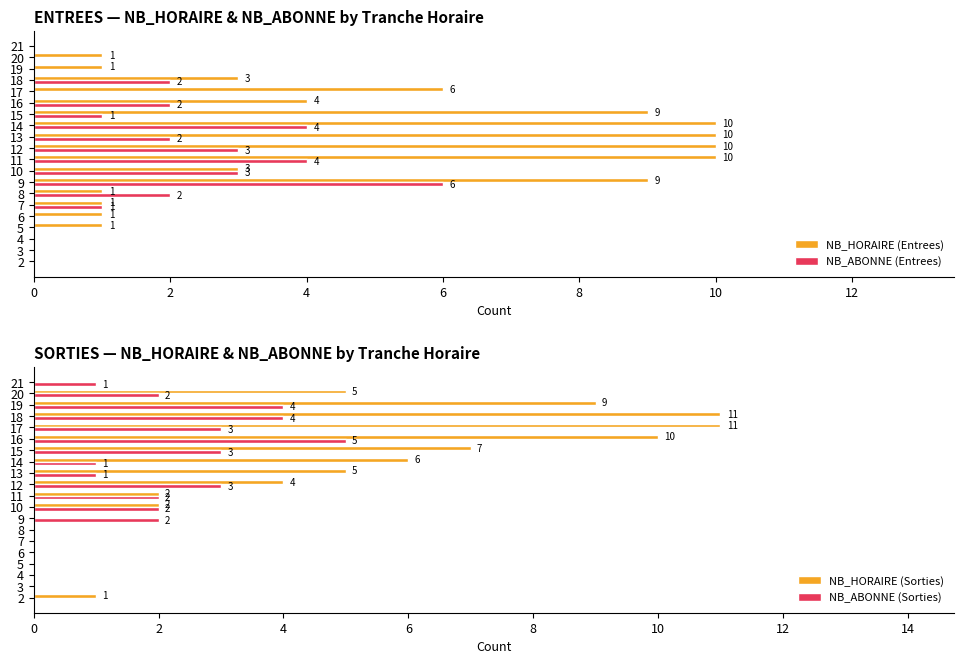

True or false: NB_HORAIRE (Entrees) has a value of 10 at 12.

True